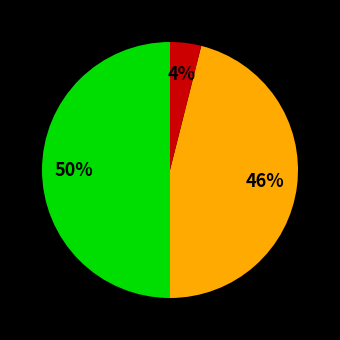

To the nearest percent, what is the average slice percentage?

33%